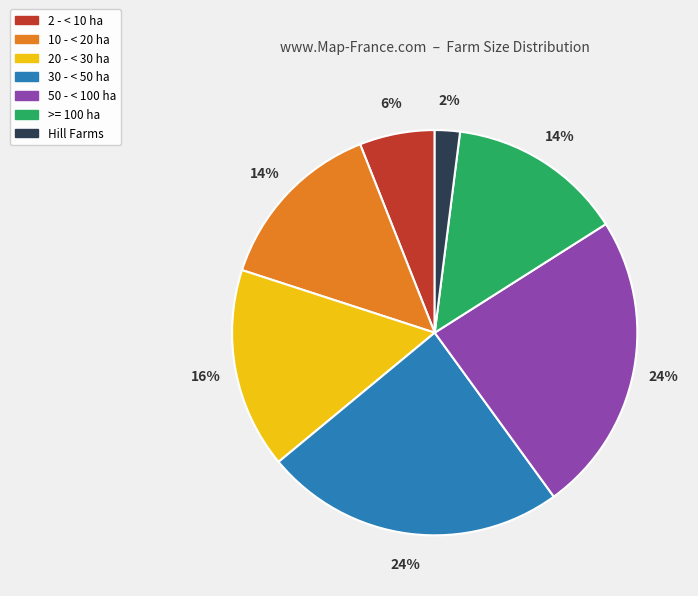

True or false: 2 - < 10 ha accounts for 6% of the total.

True